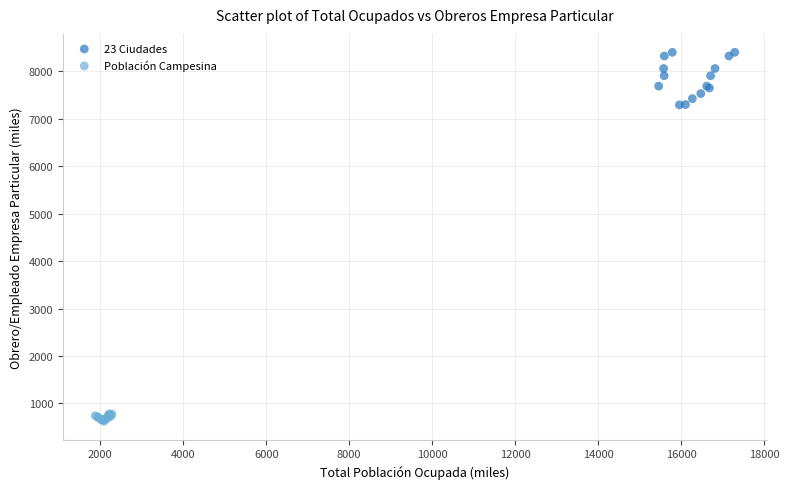

Which series has the largest Y range (max minus min)?

23 Ciudades